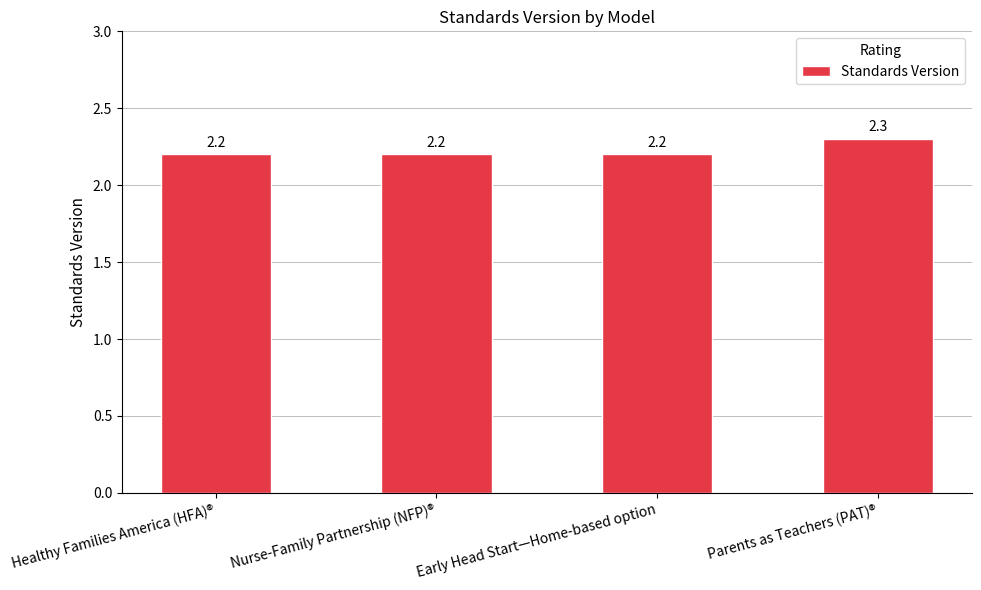

What is the sum of all values?

8.9